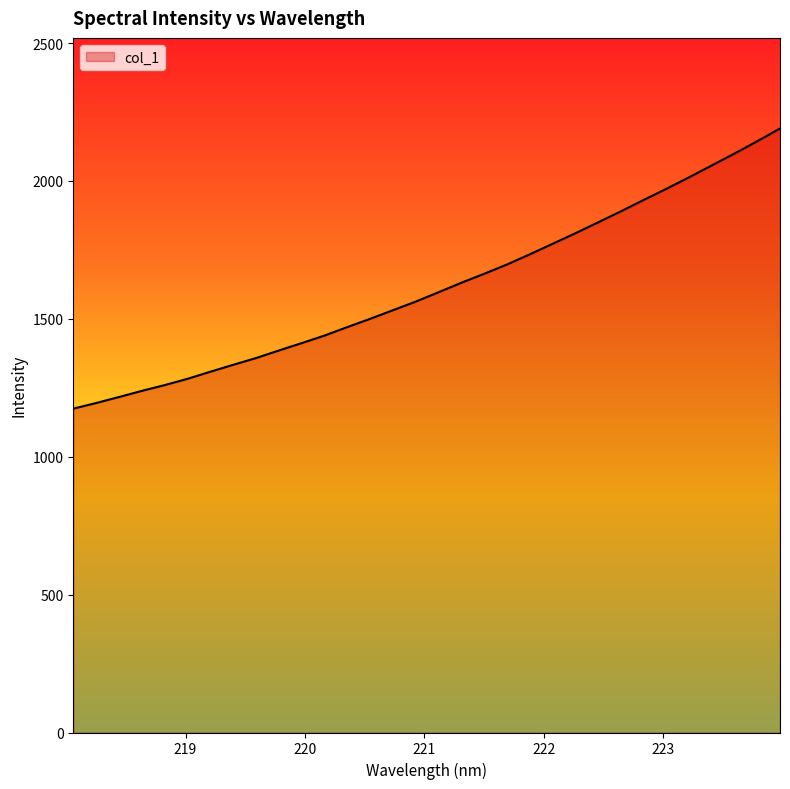

What is the minimum value shown in the chart?

1174.4